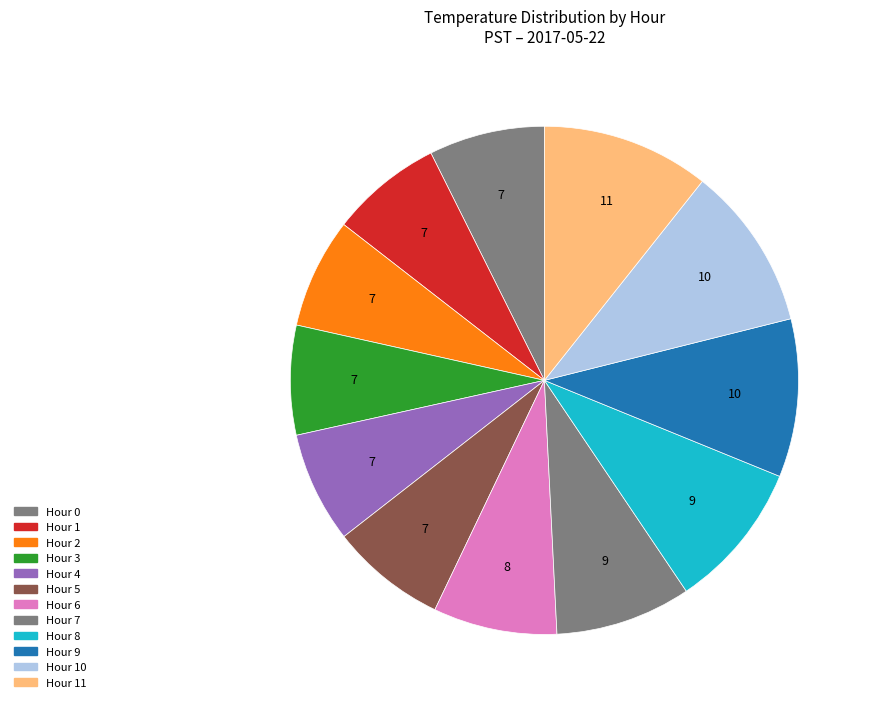

Which category has the smallest portion of the pie?

Hour 2